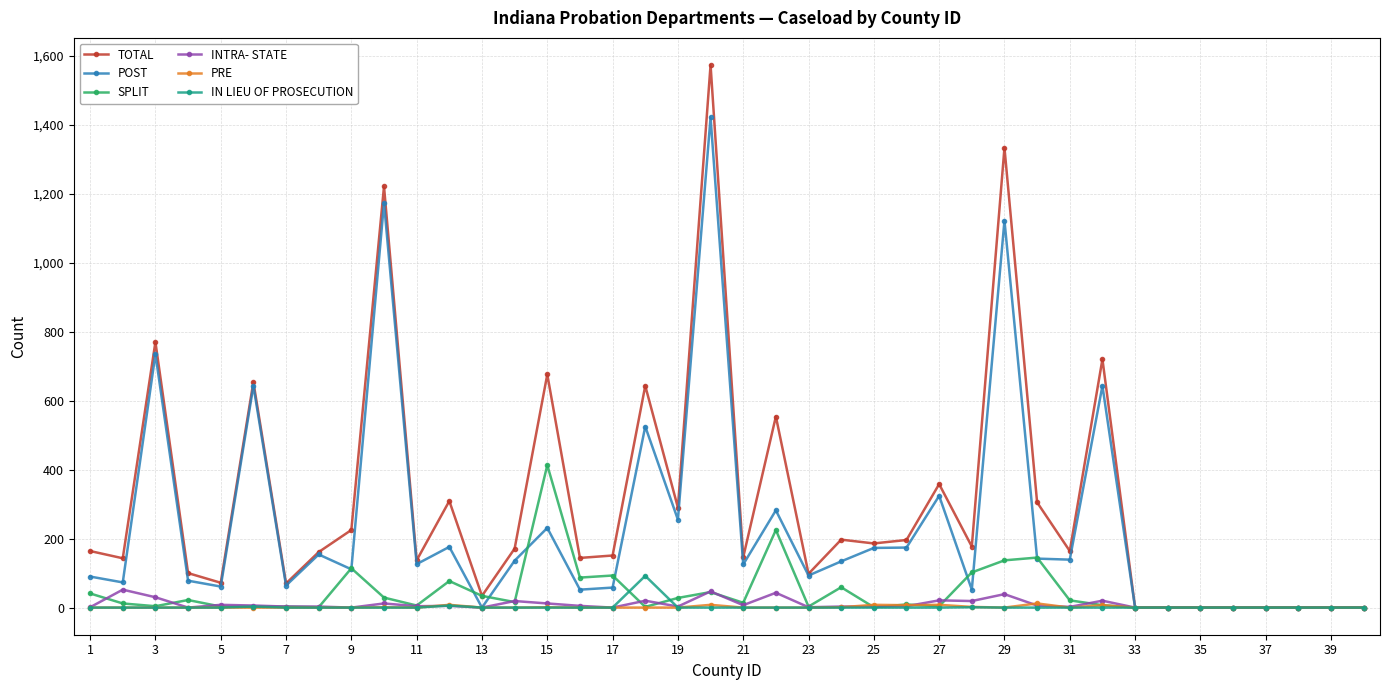

What are all the series names shown in the legend?

TOTAL, POST, SPLIT, INTRA- STATE, PRE, IN LIEU OF PROSECUTION